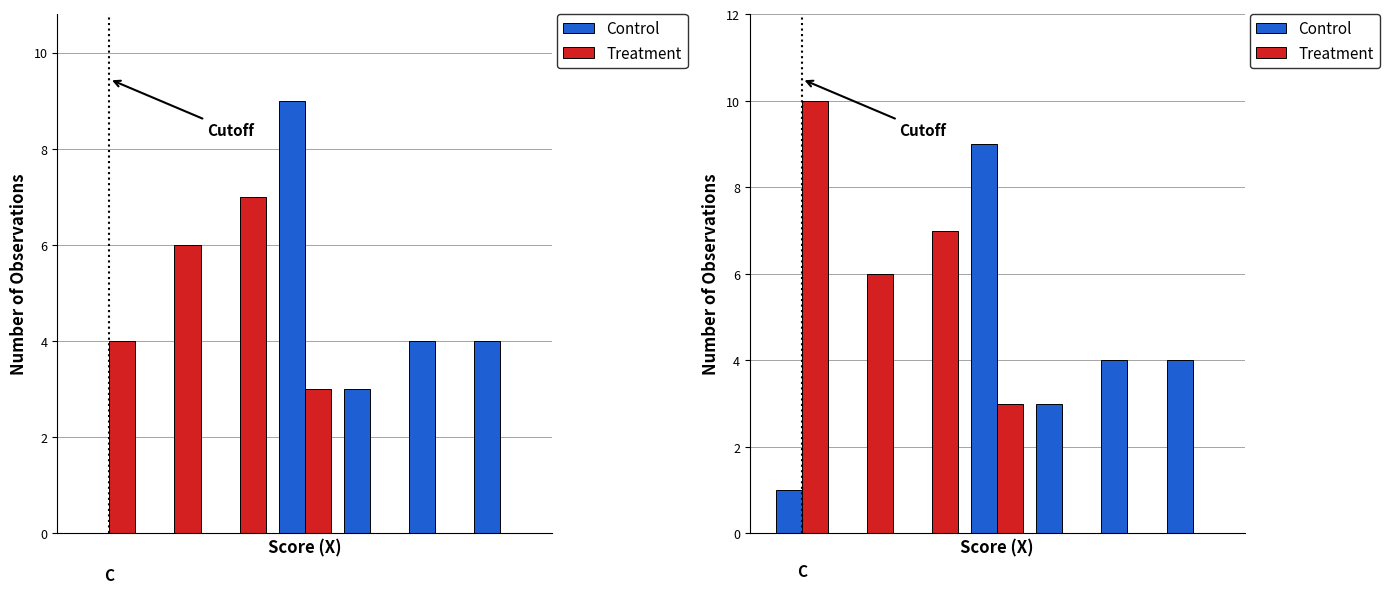

How many groups of bars are there?

7